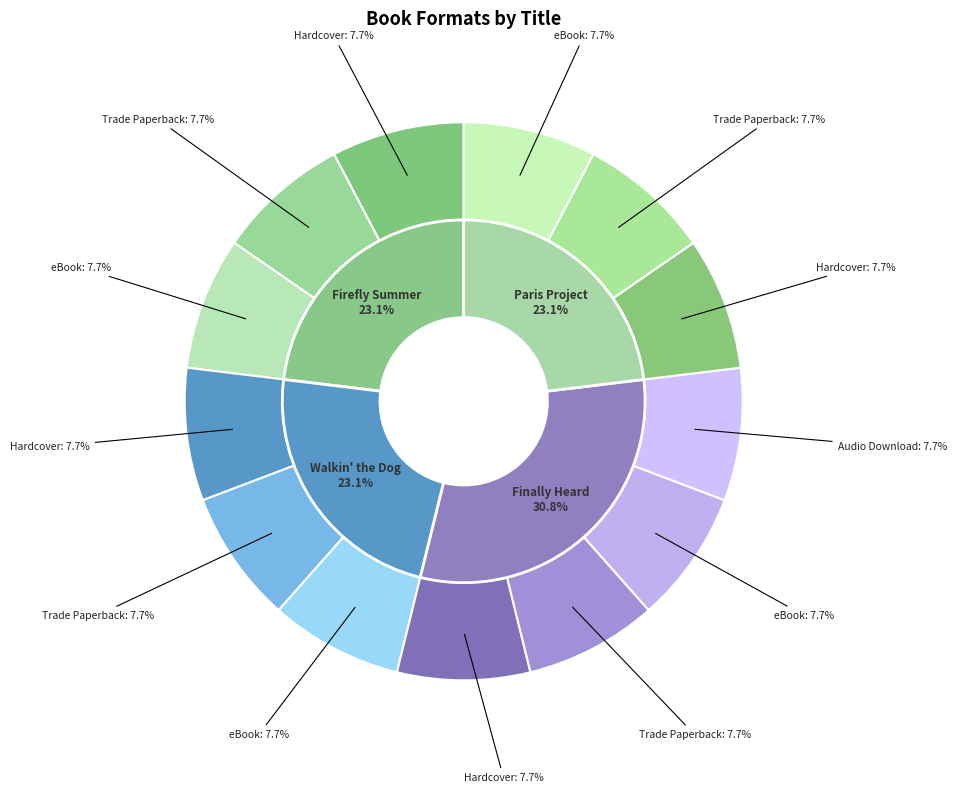

Count the number of slices in the pie.

4